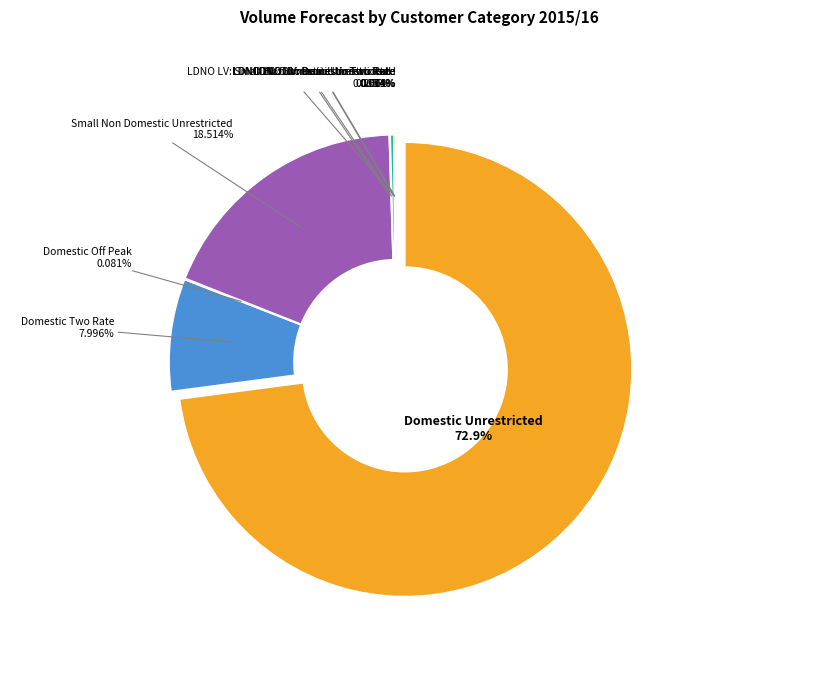

Does Small Non Domestic Unrestricted account for over 50% of the chart?

No